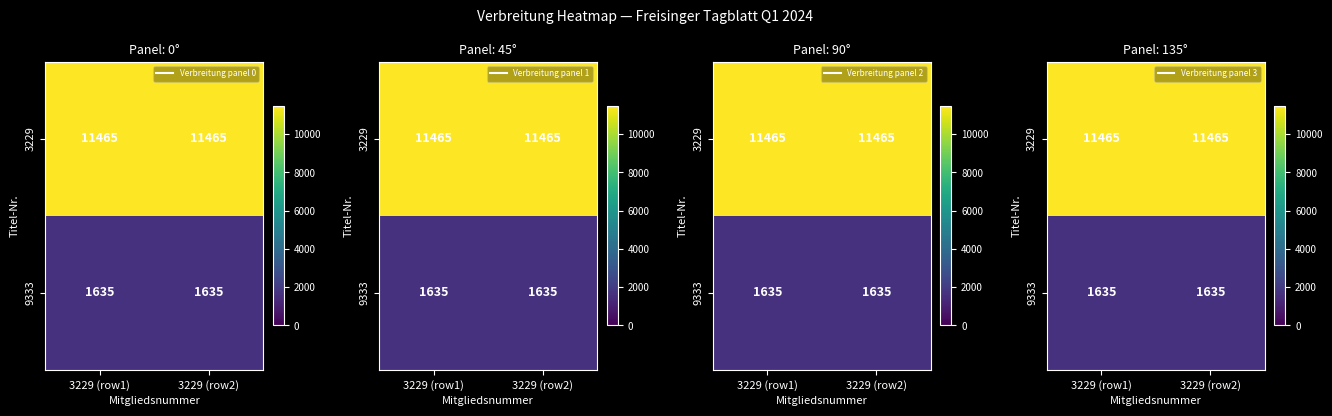

What is the sum of the 3229 values at 3229 (row1) and 3229 (row2)?

22930